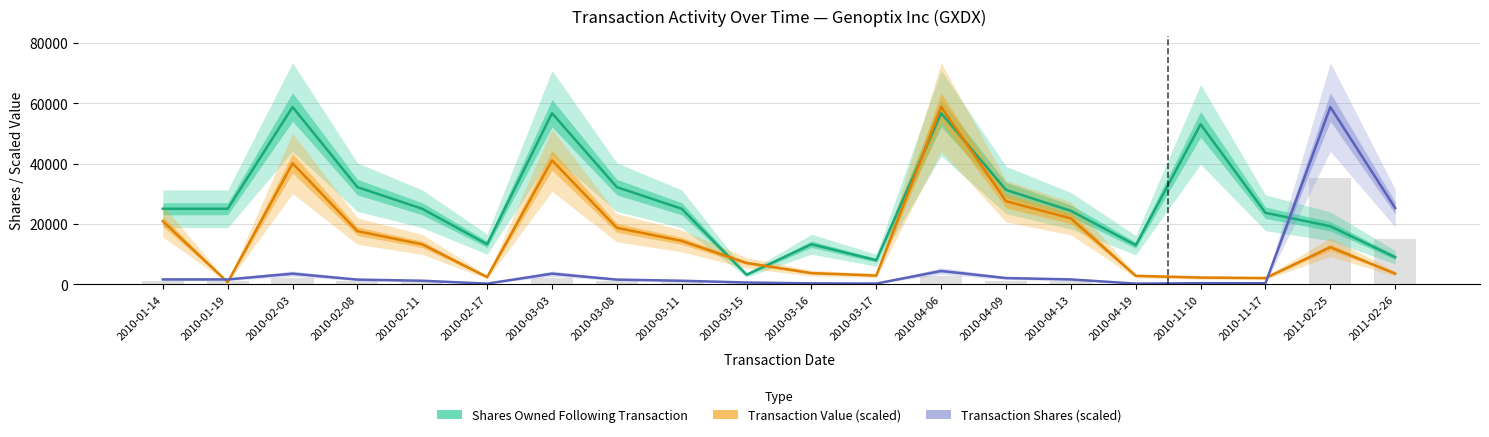

How many data points in Shares Owned Following Transaction are less than 25007?

9